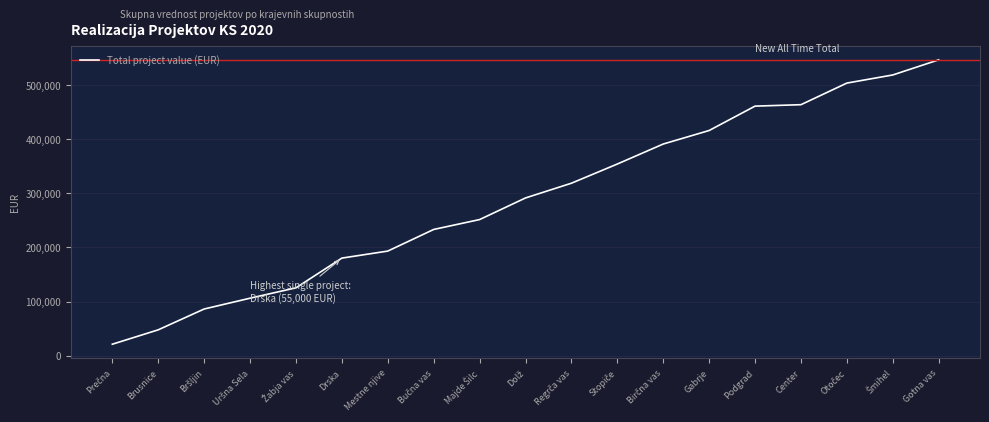

How many values are below 291578?

9